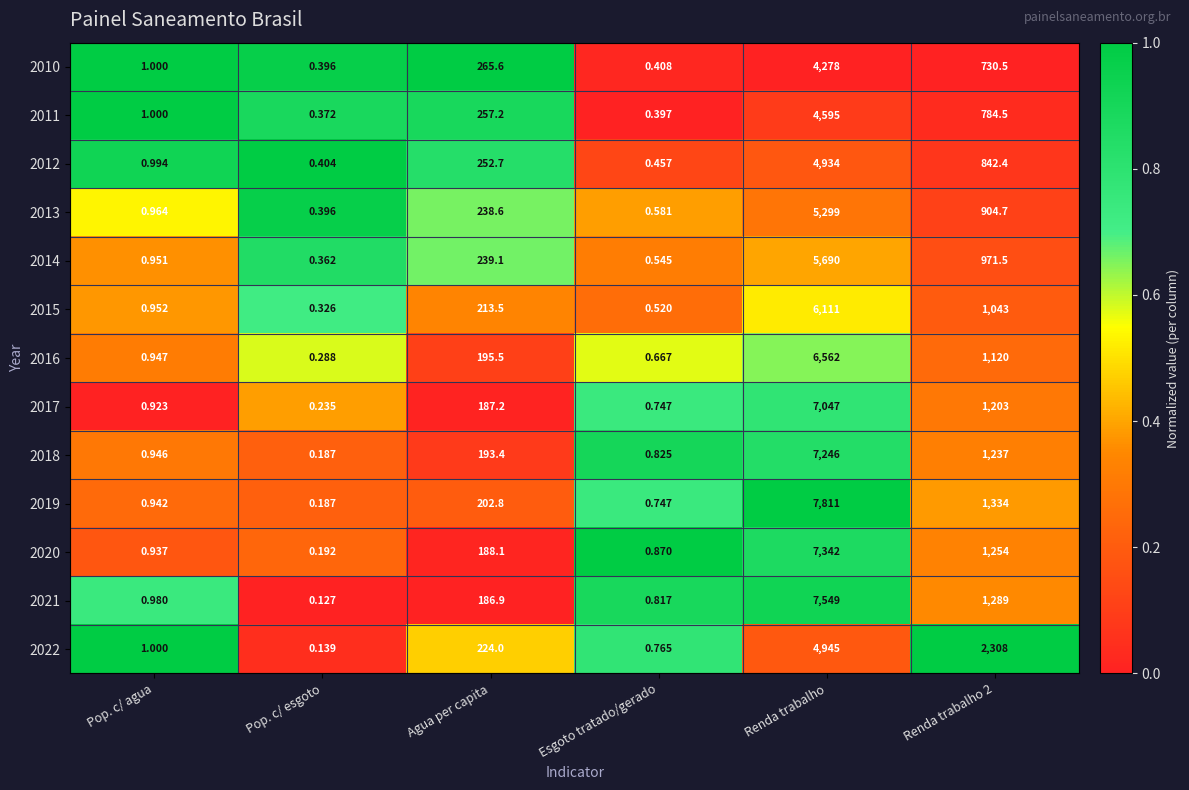

Is the value of 2021 at Pop. c/ esgoto greater than the value of 2016 at Renda trabalho 2?

No